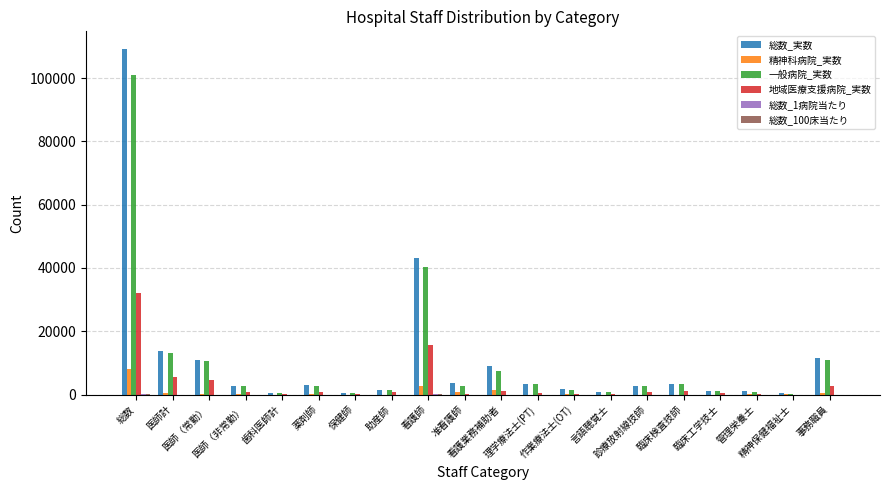

What is the spread (max minus min) of values at 看護業務補助者?

8948.3